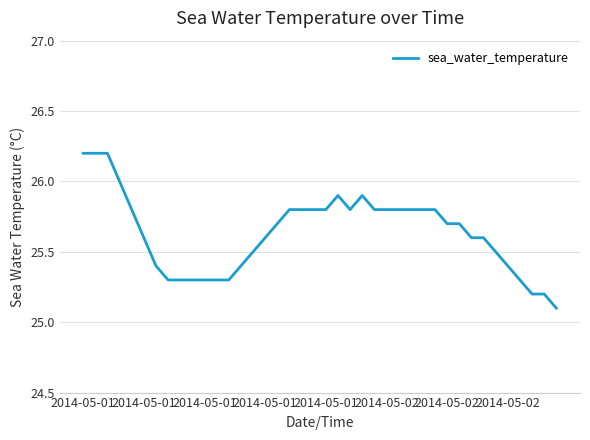

Reading left to right, extract all data points from this chart.

26.2	26.2	26.2	26.0	25.8	25.6	25.4	25.3	25.3	25.3	25.3	25.3	25.3	25.4	25.5	25.6	25.7	25.8	25.8	25.8	25.8	25.9	25.8	25.9	25.8	25.8	25.8	25.8	25.8	25.8	25.7	25.7	25.6	25.6	25.5	25.4	25.3	25.2	25.2	25.1